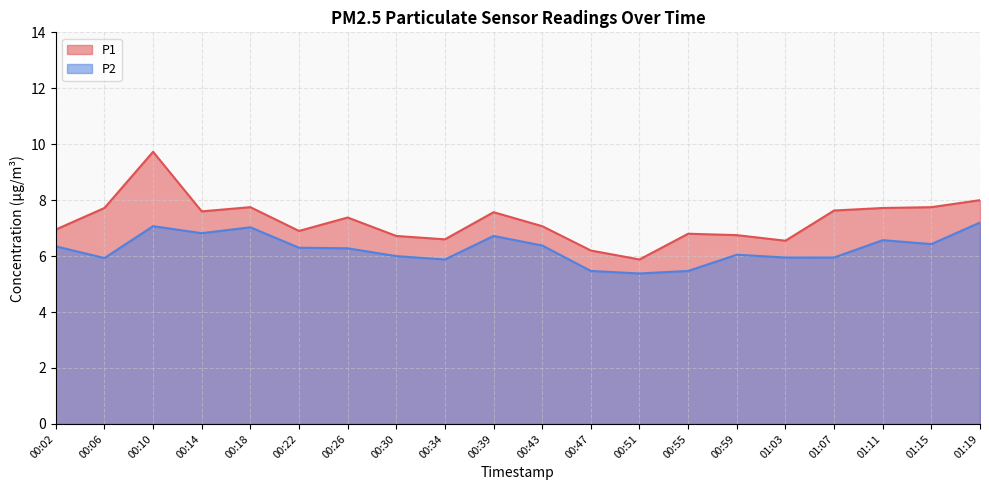

How many data points in P1 are above 7?

11